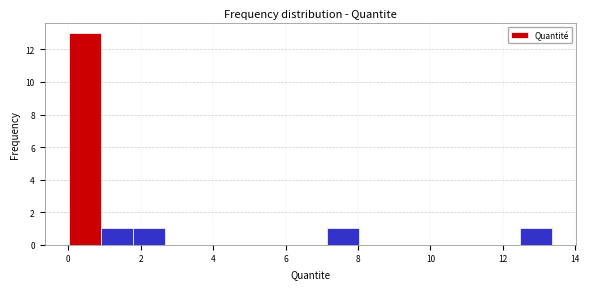

Reading left to right, transcribe this chart: for each bar, give the range it covers on the x-axis and its height. Neither the bar edges nor the heights are printed on the chart, so give them approximately, as read against the axes.

0.0 to 1.0: 13
1.0 to 1.8: 1
1.8 to 2.6: 1
2.6 to 3.6: 0
3.6 to 4.4: 0
4.4 to 5.4: 0
5.4 to 6.2: 0
6.2 to 7.2: 0
7.2 to 8.0: 1
8.0 to 9.0: 0
9.0 to 9.8: 0
9.8 to 10.6: 0
10.6 to 11.6: 0
11.6 to 12.4: 0
12.4 to 13.4: 1